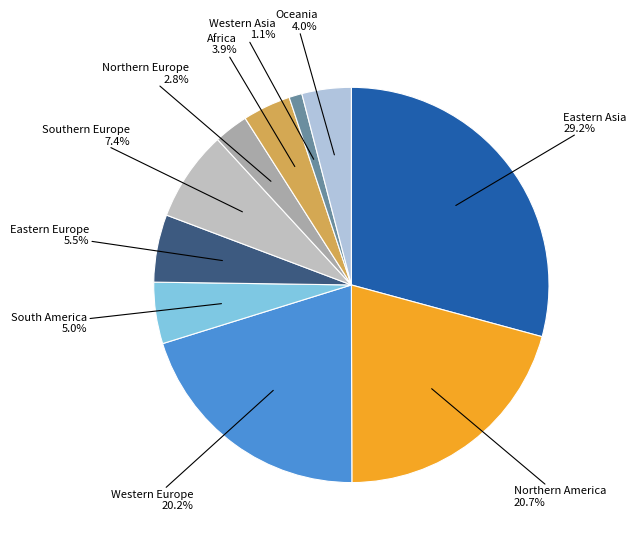

Which slice is the smallest?

Western Asia